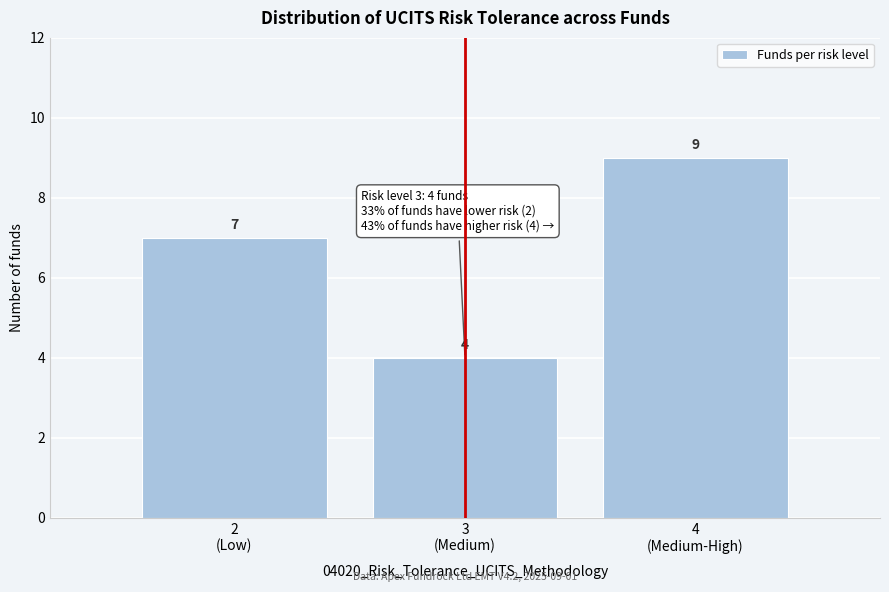

Reading right to left, what are all the values shown in this chart?

9	4	7